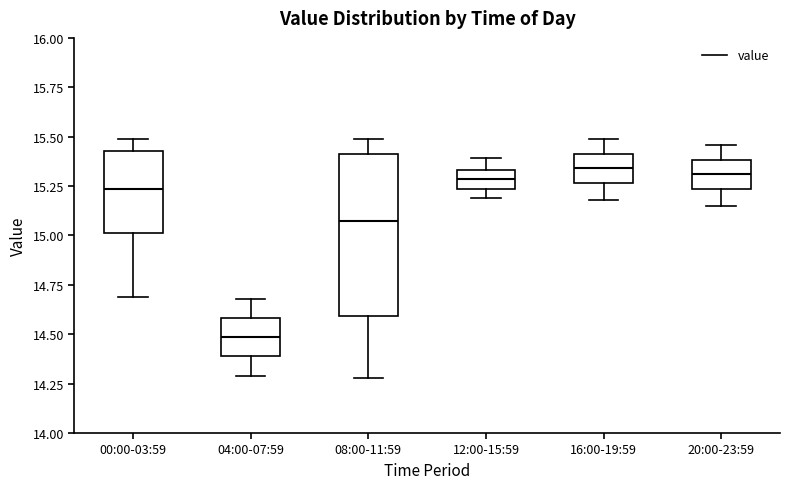

Reading left to right, read every box against the y-axis: the position of its median line, the range the box covers, and the ends of its whiskers. The values are not printed on the chart, so give them approximately, as read against the axis.

00:00-03:59: median 15.25, box 15.00 to 15.45, whiskers 14.70 to 15.50
04:00-07:59: median 14.50, box 14.40 to 14.60, whiskers 14.30 to 14.70
08:00-11:59: median 15.10, box 14.60 to 15.40, whiskers 14.30 to 15.50
12:00-15:59: median 15.30, box 15.25 to 15.35, whiskers 15.20 to 15.40
16:00-19:59: median 15.35, box 15.25 to 15.40, whiskers 15.20 to 15.50
20:00-23:59: median 15.30, box 15.25 to 15.40, whiskers 15.15 to 15.45